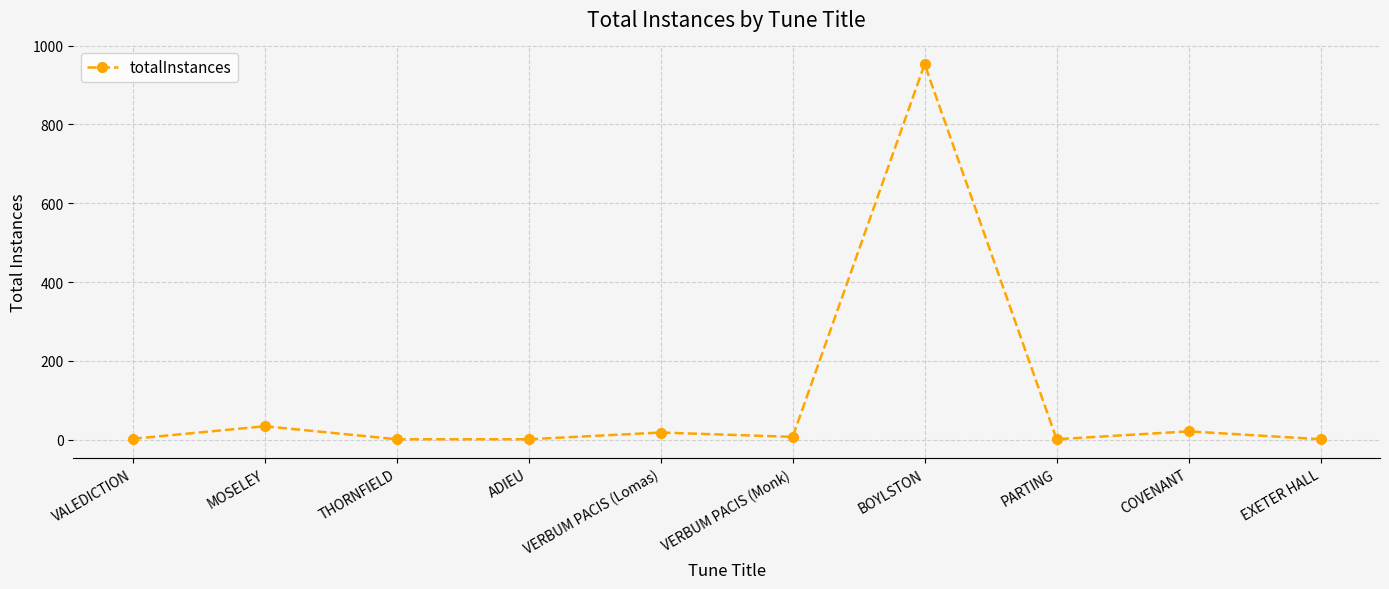

What is the label of the 3rd point from the left?

THORNFIELD